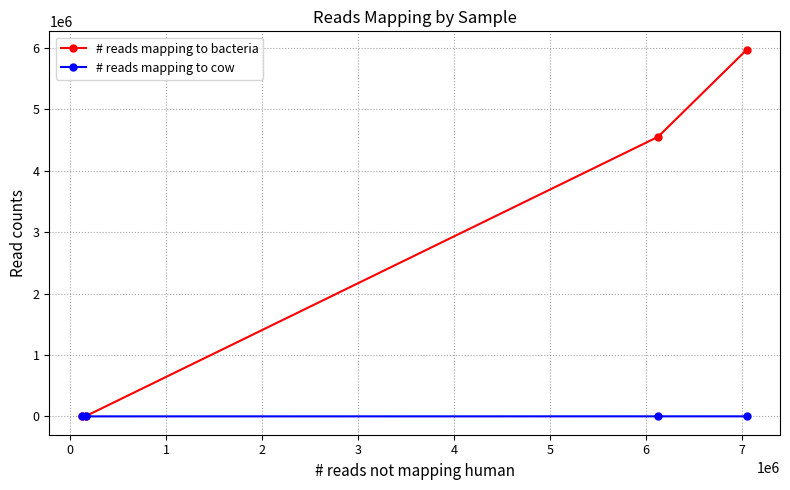

What is the minimum value shown in the chart?

99